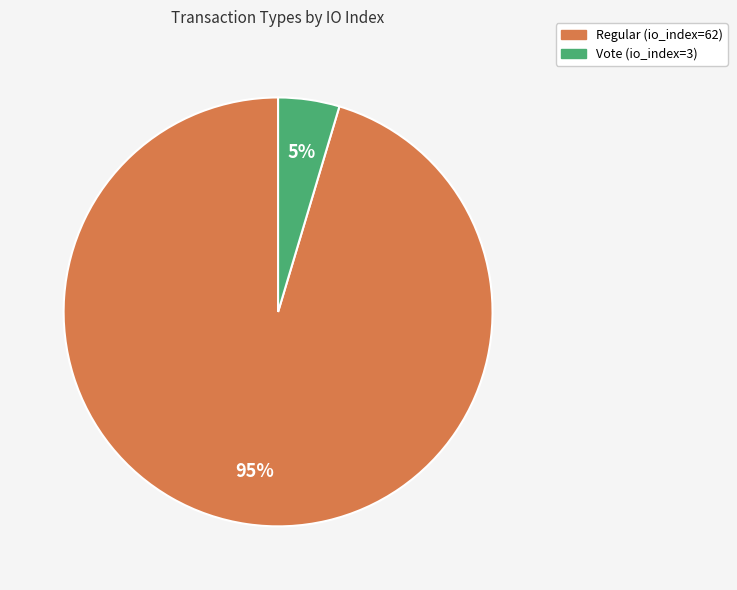

Between Regular and Vote, which is larger?

Regular